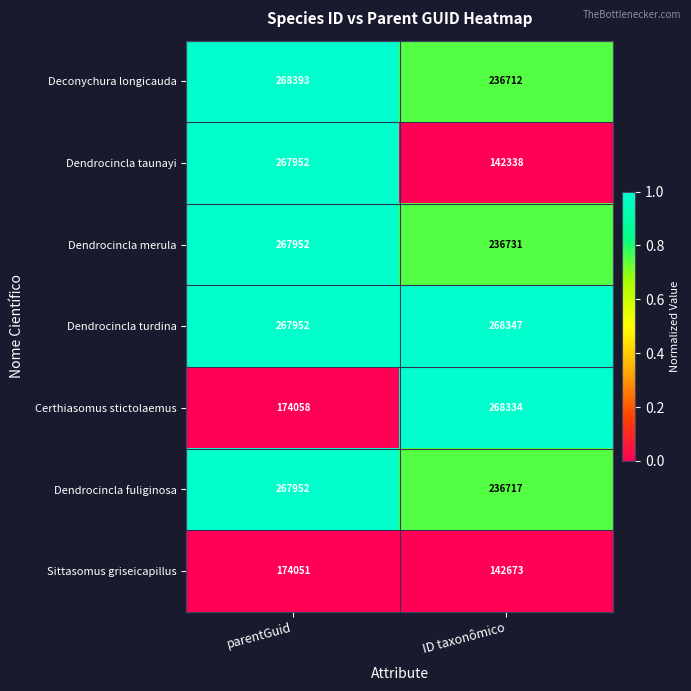

Which label corresponds to the smallest value in the chart?

ID taxonômico